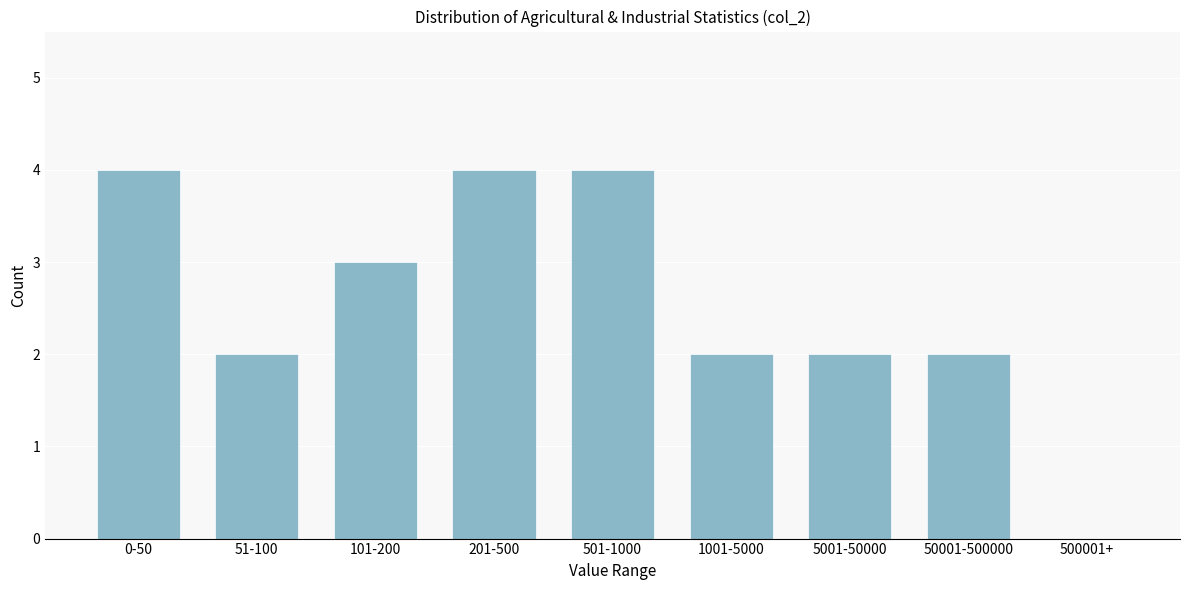

Reading left to right, extract all data points from this chart.

0-50=4	51-100=2	101-200=3	201-500=4	501-1000=4	1001-5000=2	5001-50000=2	50001-500000=2	500001+=0